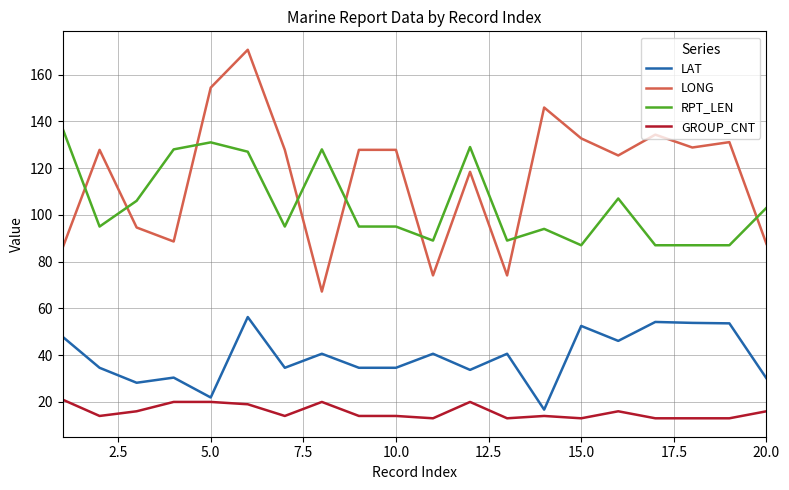

List the series in order of their peak value, highest first.

LONG, RPT_LEN, LAT, GROUP_CNT